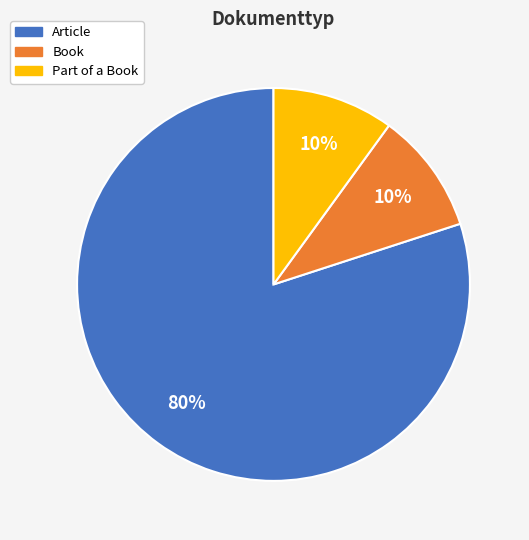

To the nearest percent, what portion does Part of a Book represent?

10%